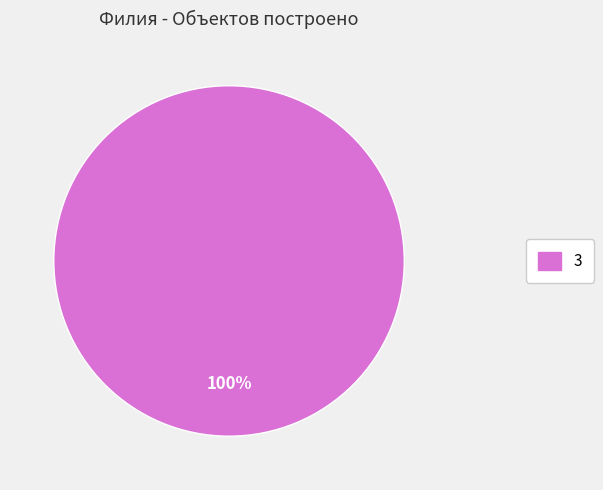

Is there a majority slice in this chart?

Yes